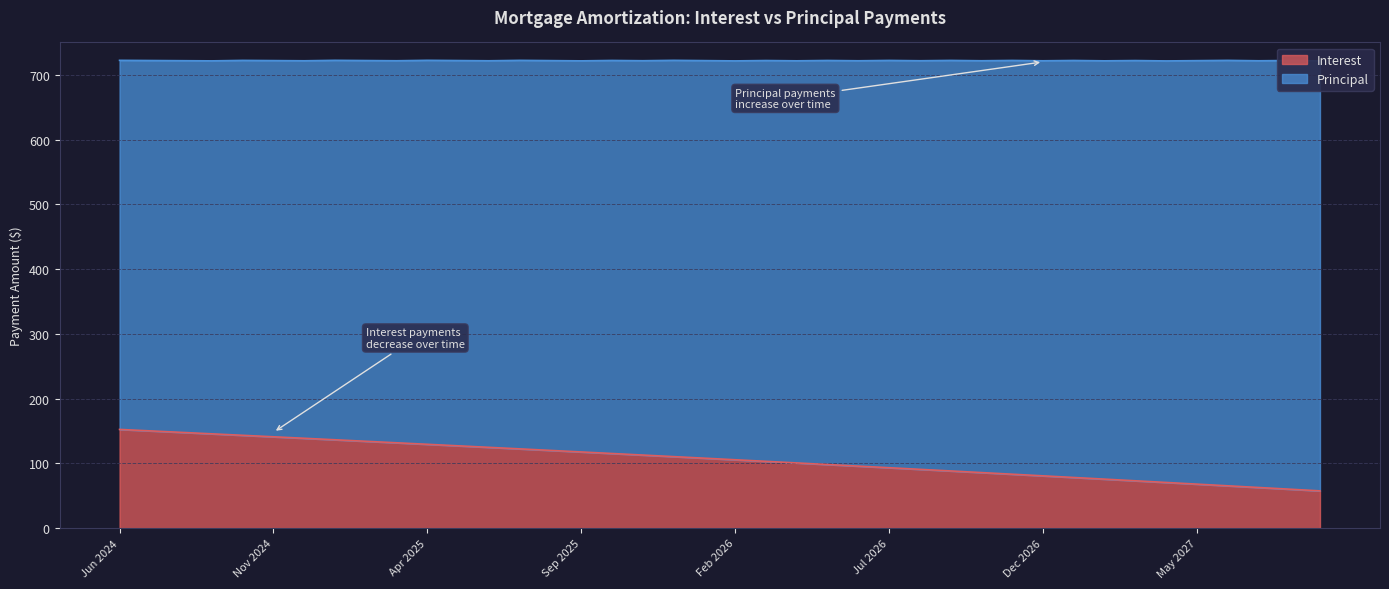

Approximately how many times larger is the value at Jun 2027 compared to Jan 2027?

0.8